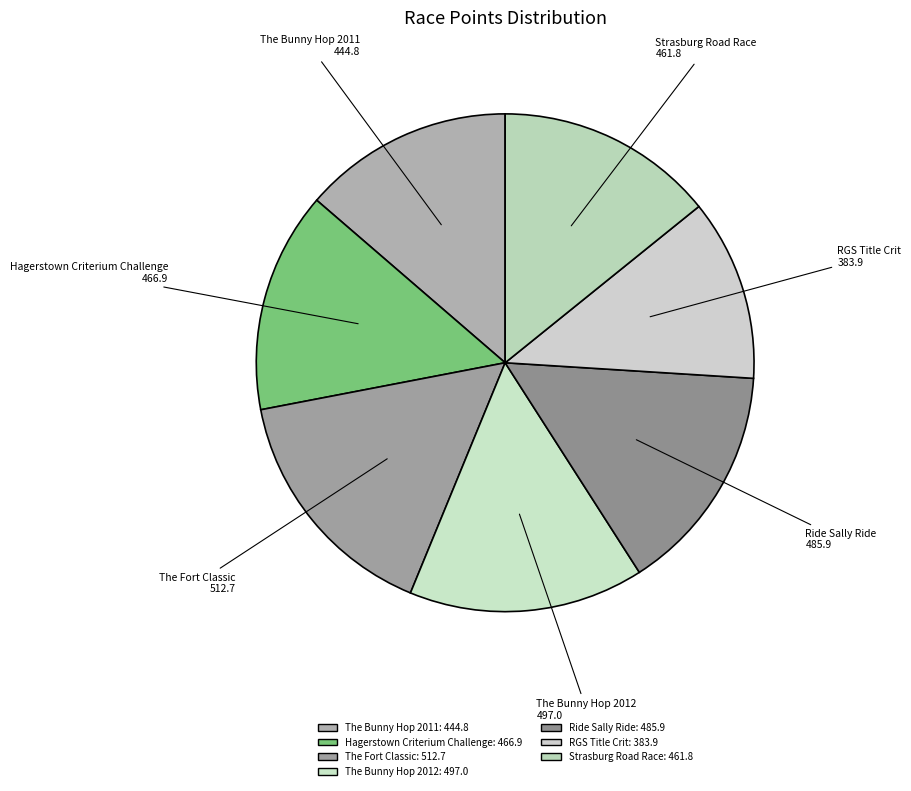

Approximately how many times larger is the value at Ride Sally Ride compared to The Bunny Hop 2011?

1.1